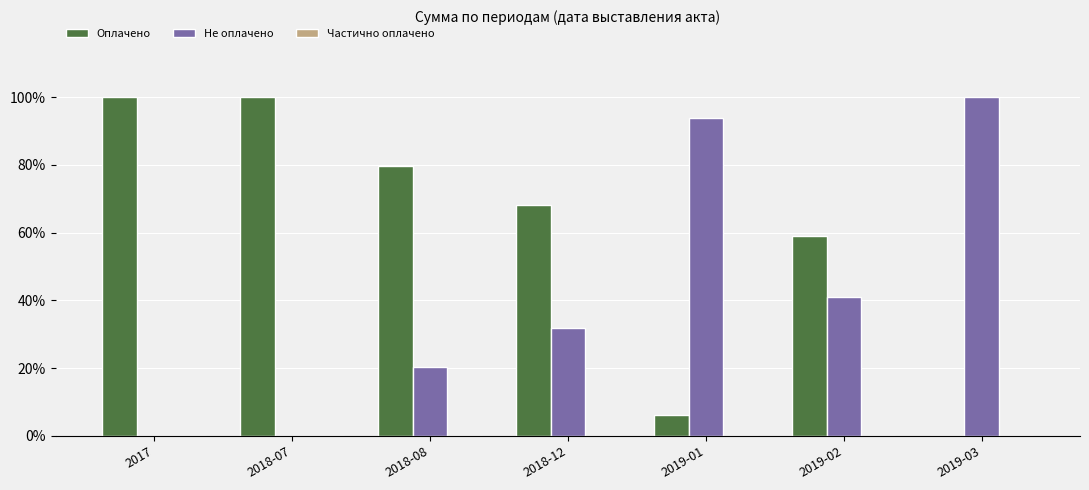

The value of Не оплачено at 2019-01 is 52.5. True or false?

False